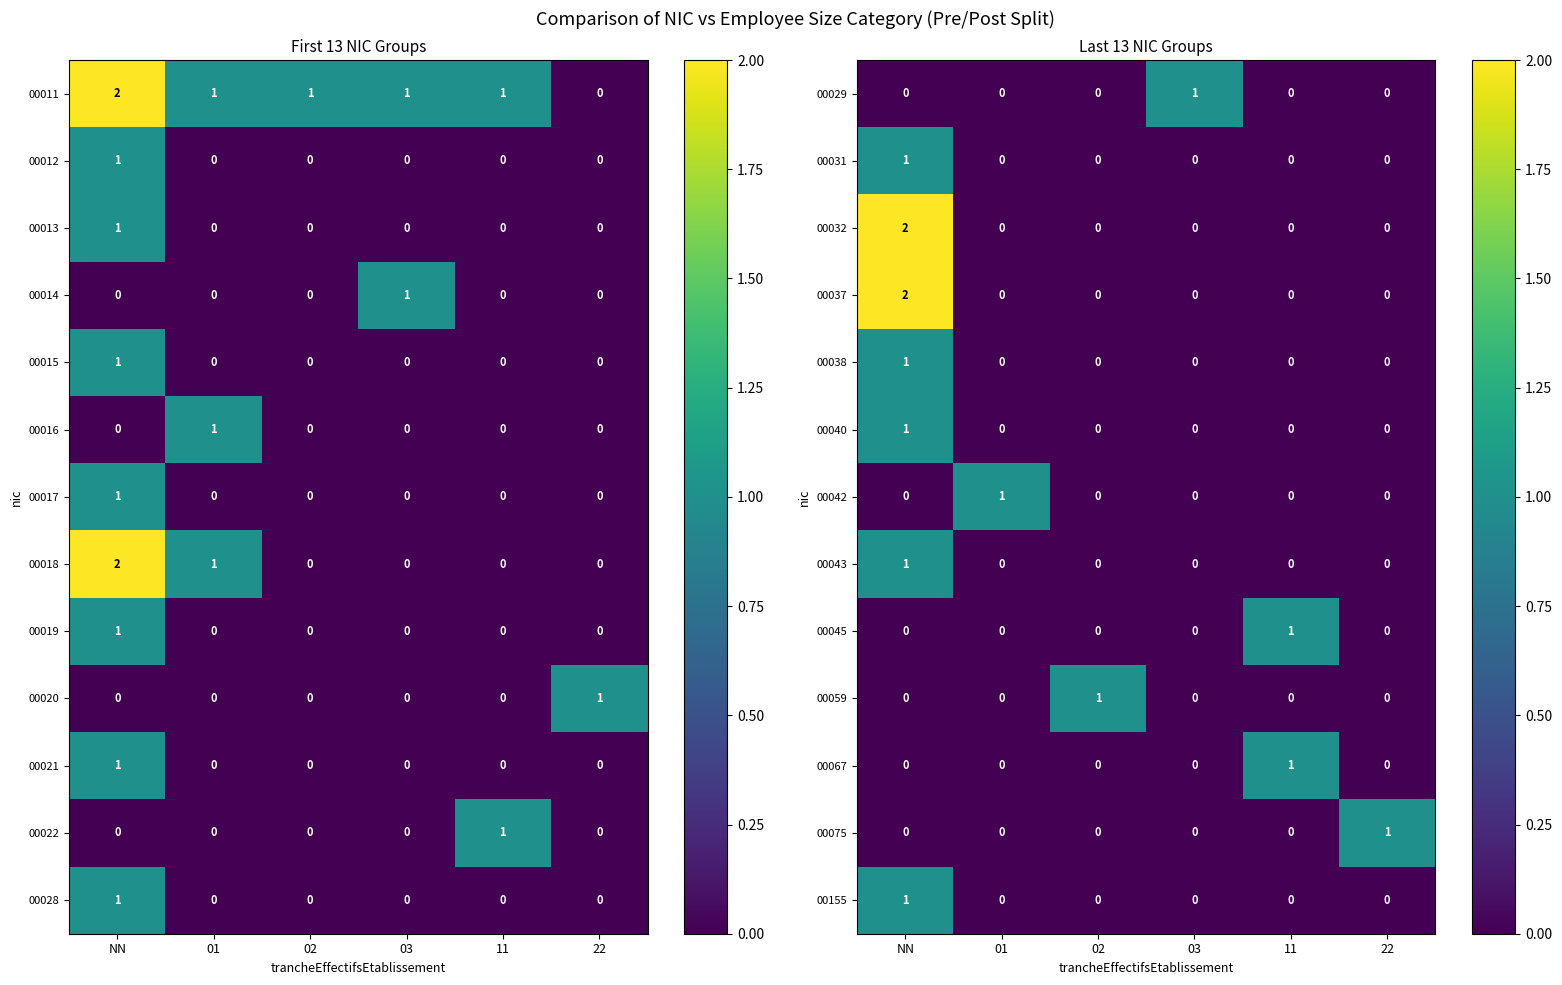

The 00075 series shows 2 at 22. True or false?

False